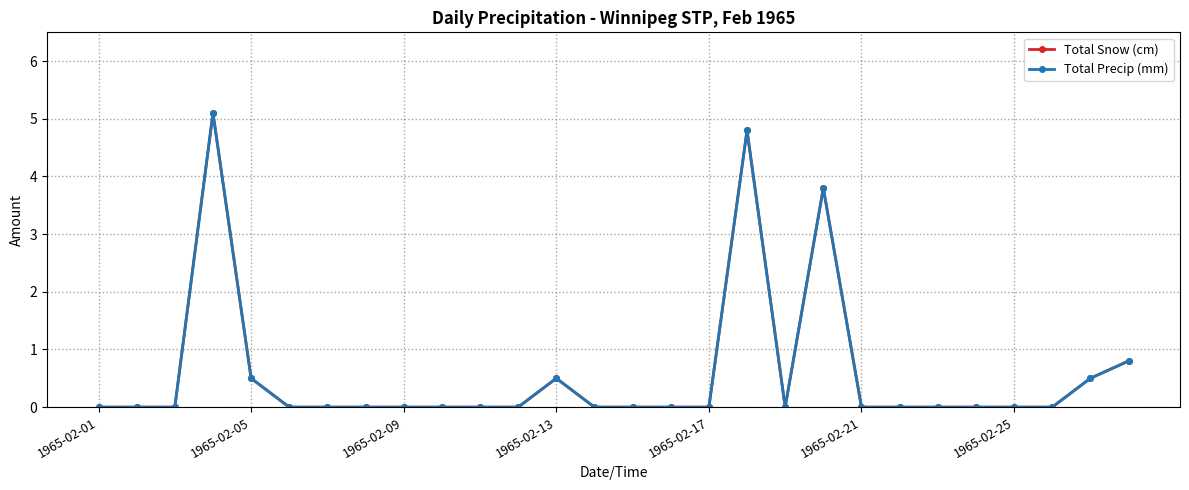

What is the difference between the second highest and second lowest values in the Total Precip (mm) series?

4.8